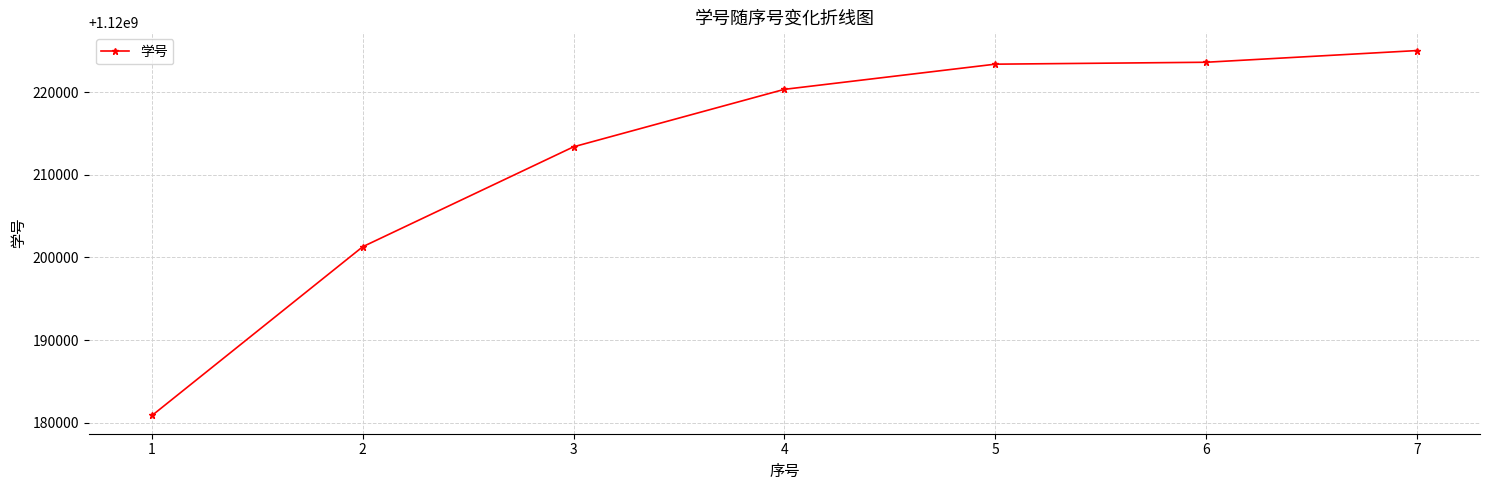

What value does the data have at 2, to the nearest 10?

1120201290